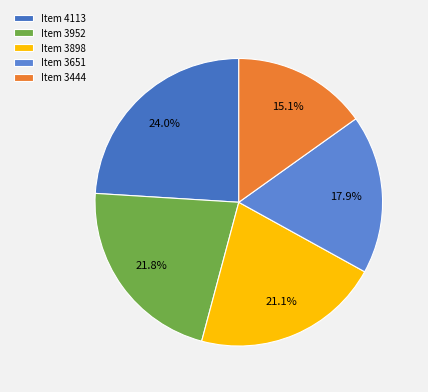

Count the number of slices in the pie.

5